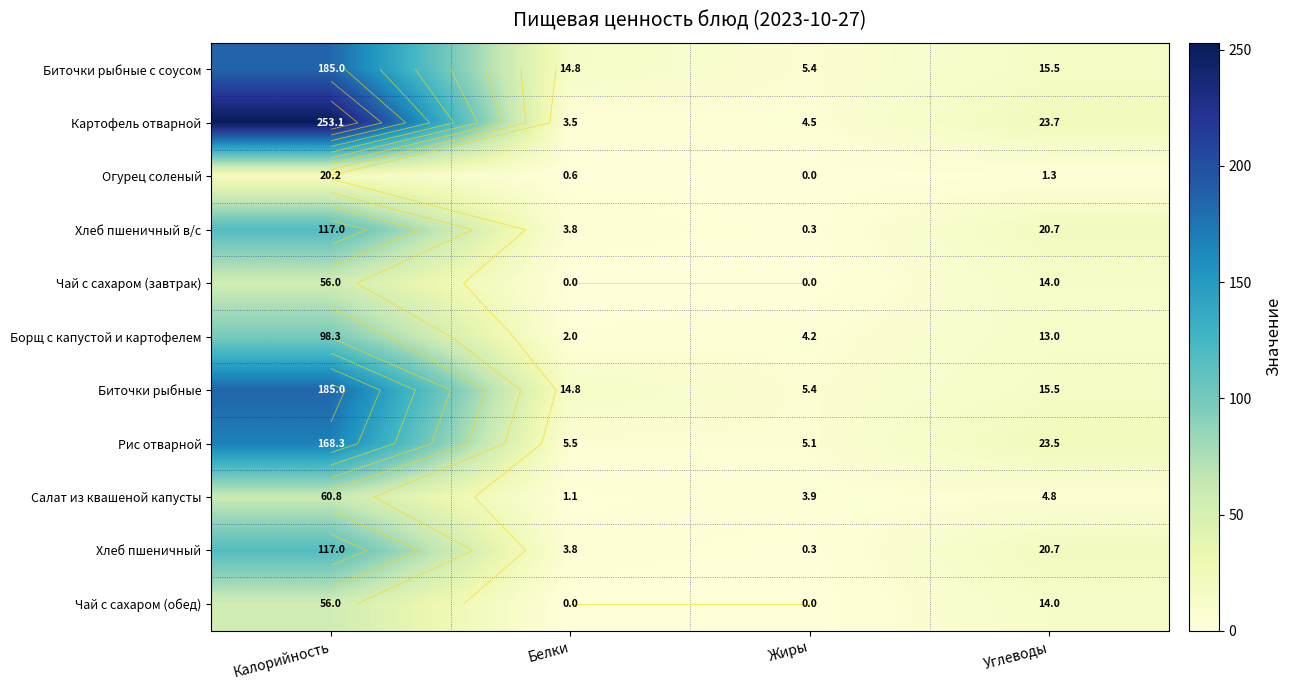

What is the highest value of the Биточки рыбные с соусом series?

185.0